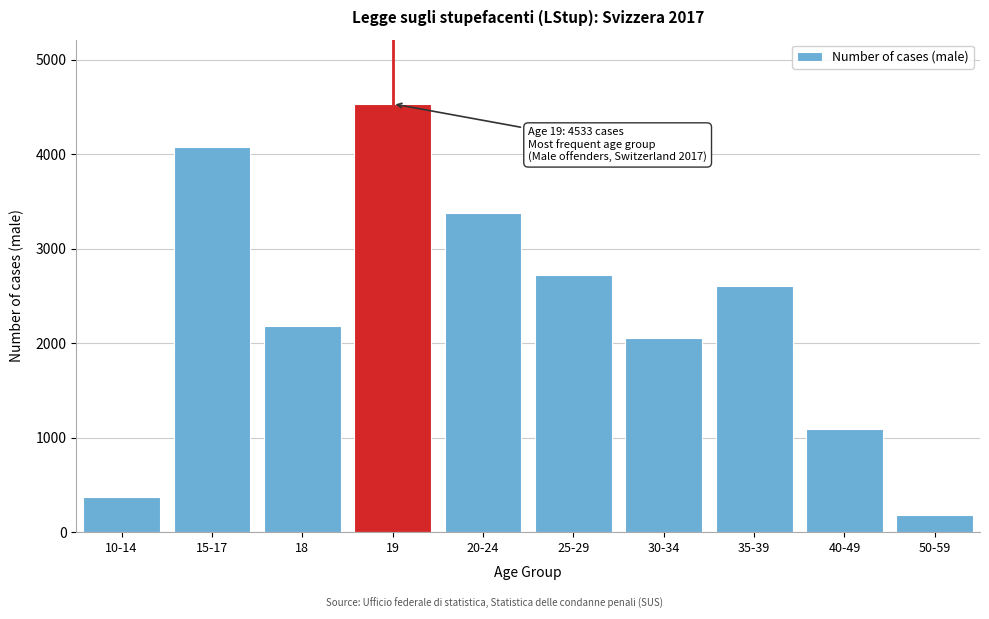

Reading left to right, extract all data points from this chart.

10-14=376	15-17=4079	18=2184	19=4533	20-24=3373	25-29=2723	30-34=2059	35-39=2608	40-49=1087	50-59=183